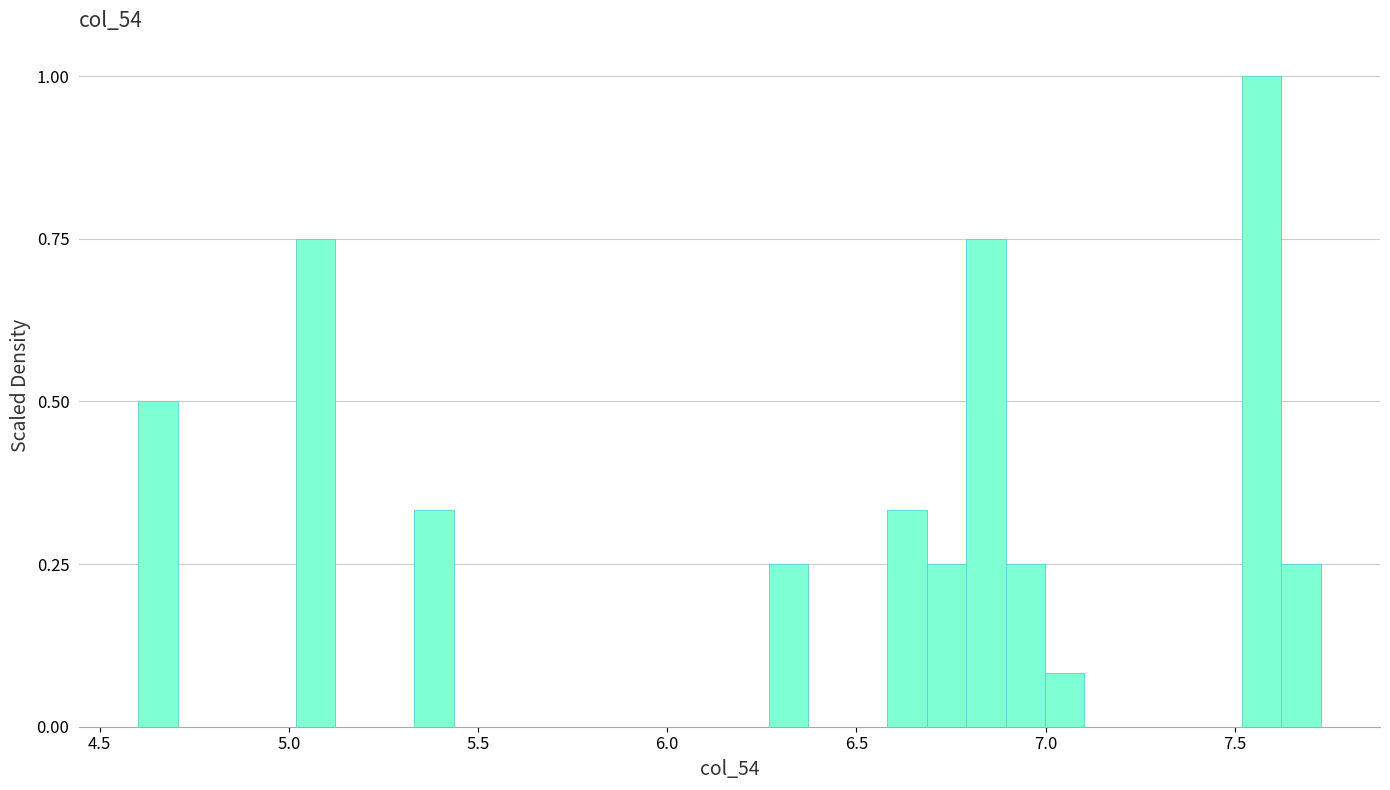

Around what value on the x-axis is the tallest bar? Give the approximate position of its centre, as read against the axis.

7.55